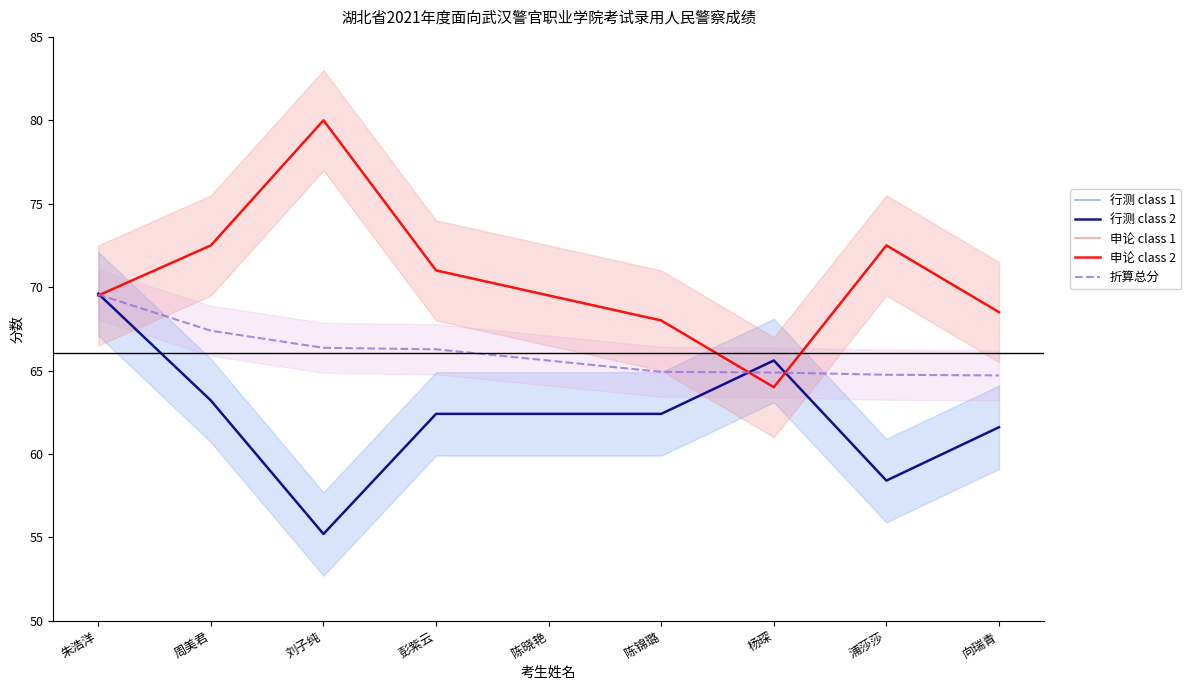

True or false: 申论 class 1 and 申论 class 2 intersect in this chart.

False